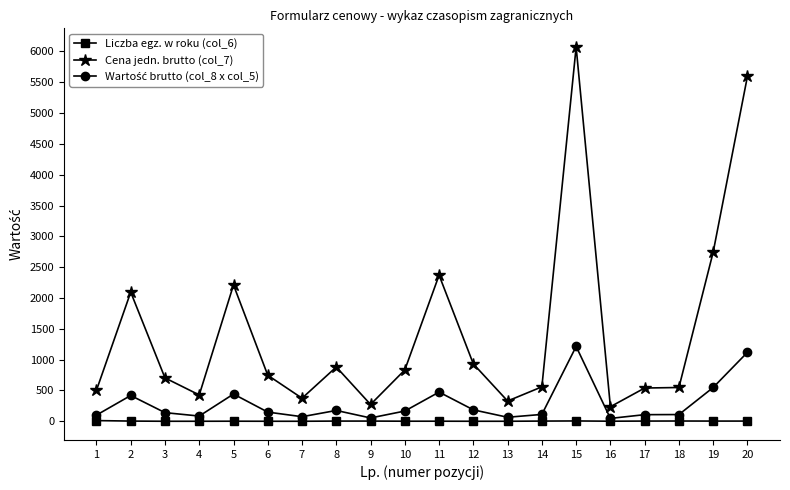

True or false: Cena jedn. brutto (col_7) has more than 2 points higher than both neighbors.

True